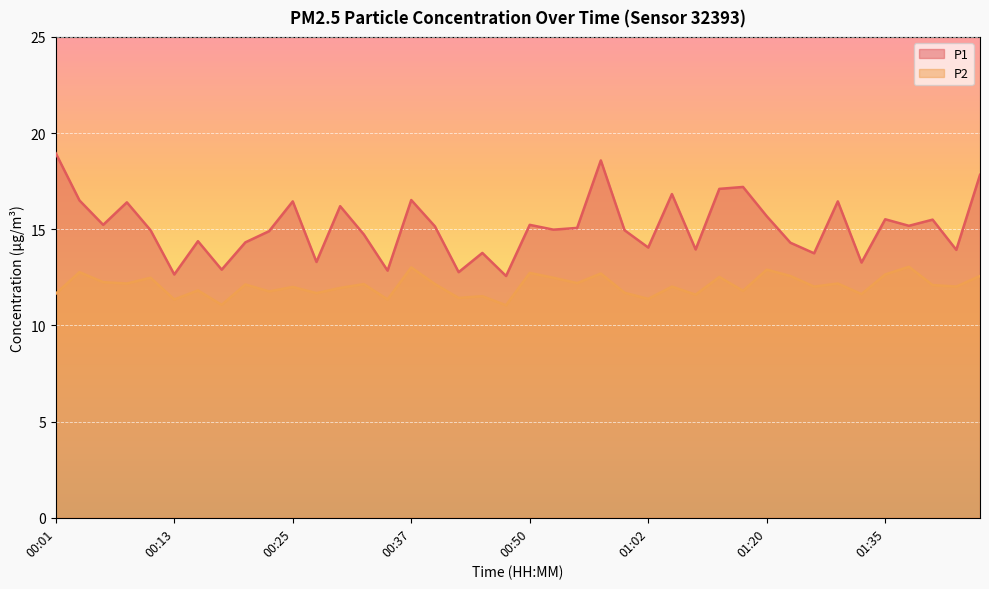

True or false: P1 and P2 intersect in this chart.

False